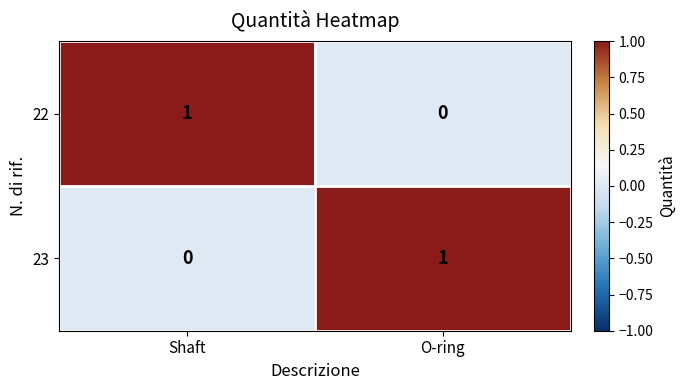

Is it true that 22 equals 1 at Shaft?

True